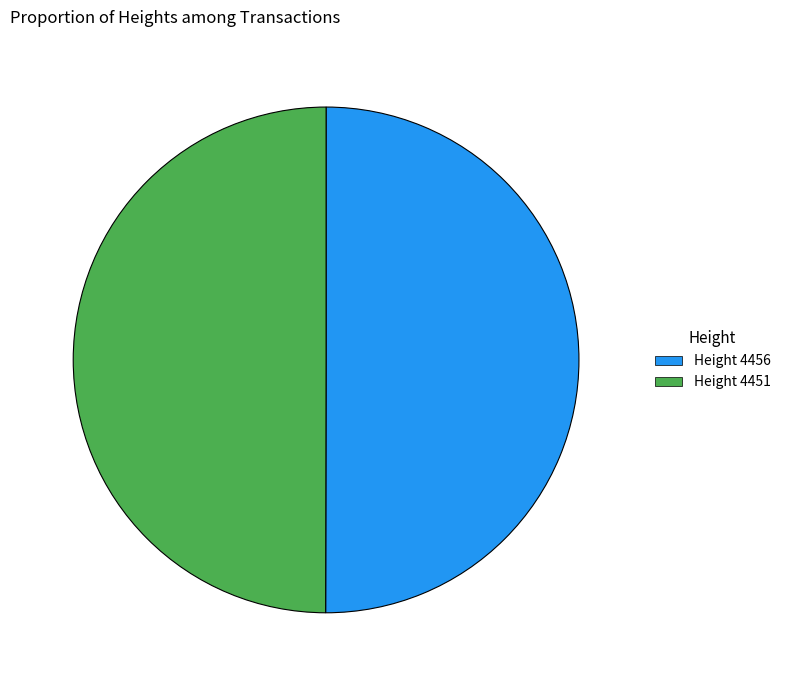

Count the number of slices in the pie.

2